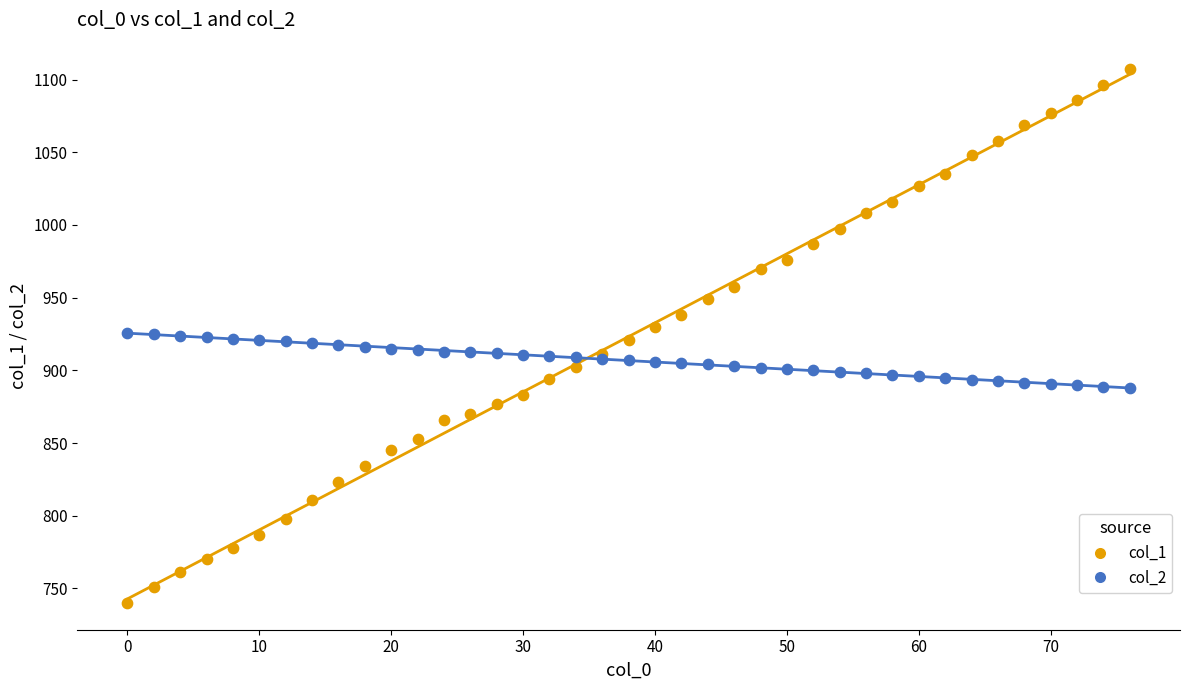

Which series has the largest Y range (max minus min)?

col_1